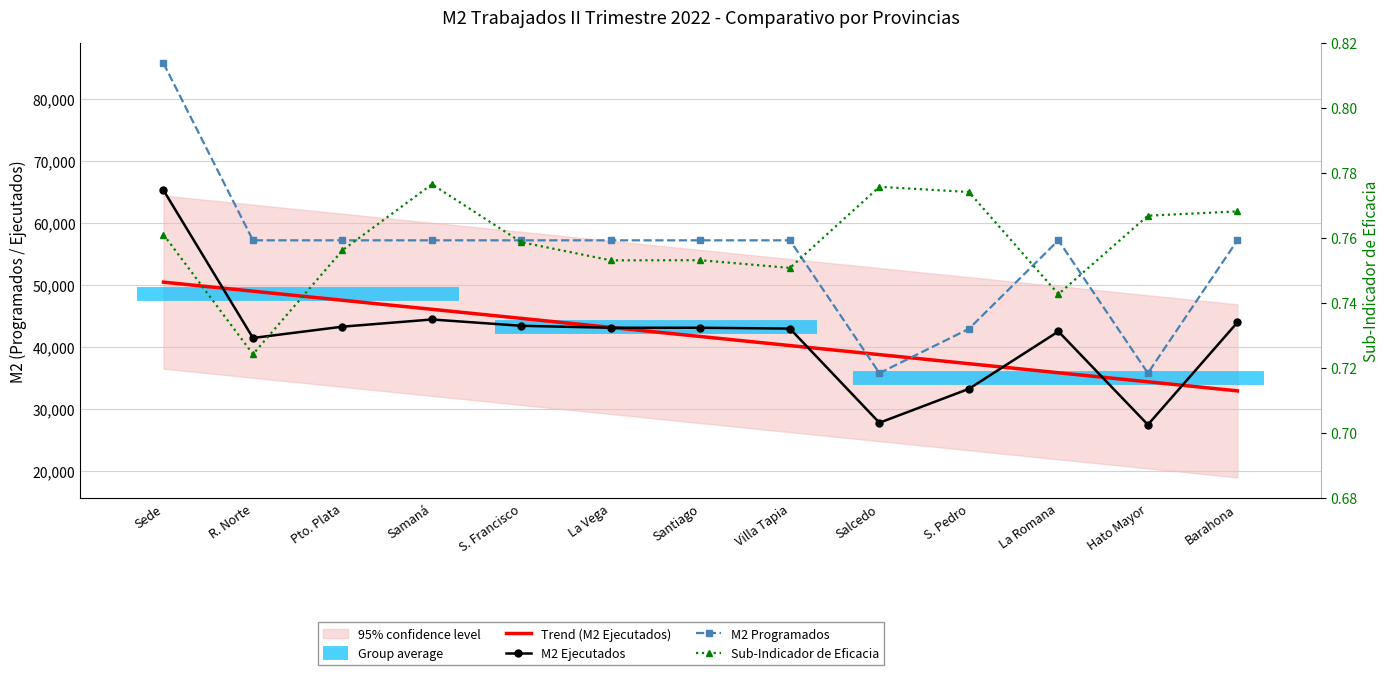

What is the difference between the highest and lowest values at Villa Tapia?

57199.2